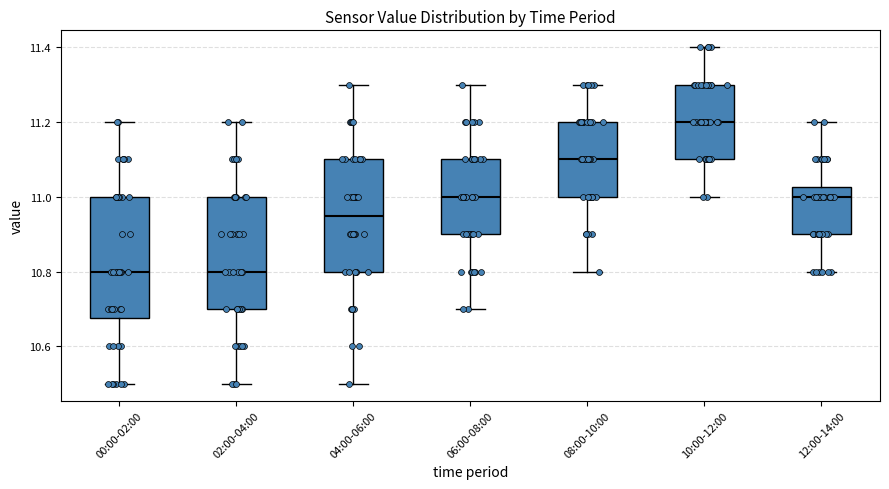

Reading left to right, transcribe this box plot: for each box, give where its median line is, the range the box spans, and where its two whiskers end, as read against the y-axis. The values are not printed on the chart, so give them approximately, as read against the axis.

00:00-02:00: median 10.80, box 10.68 to 11.00, whiskers 10.50 to 11.20
02:00-04:00: median 10.80, box 10.70 to 11.00, whiskers 10.50 to 11.20
04:00-06:00: median 10.96, box 10.80 to 11.10, whiskers 10.50 to 11.30
06:00-08:00: median 11.00, box 10.90 to 11.10, whiskers 10.70 to 11.30
08:00-10:00: median 11.10, box 11.00 to 11.20, whiskers 10.80 to 11.30
10:00-12:00: median 11.20, box 11.10 to 11.30, whiskers 11.00 to 11.40
12:00-14:00: median 11.00, box 10.90 to 11.02, whiskers 10.80 to 11.20